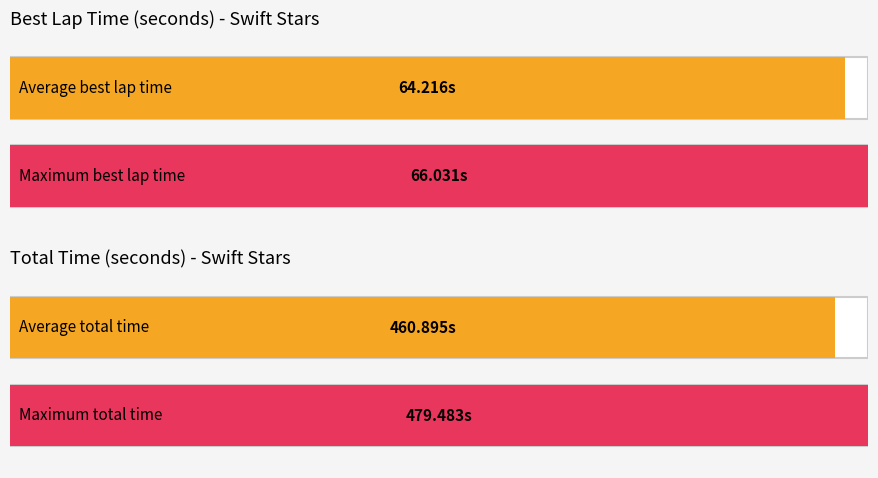

Is it true that Best Lap equals 3.3 at Max Mokarem?

False